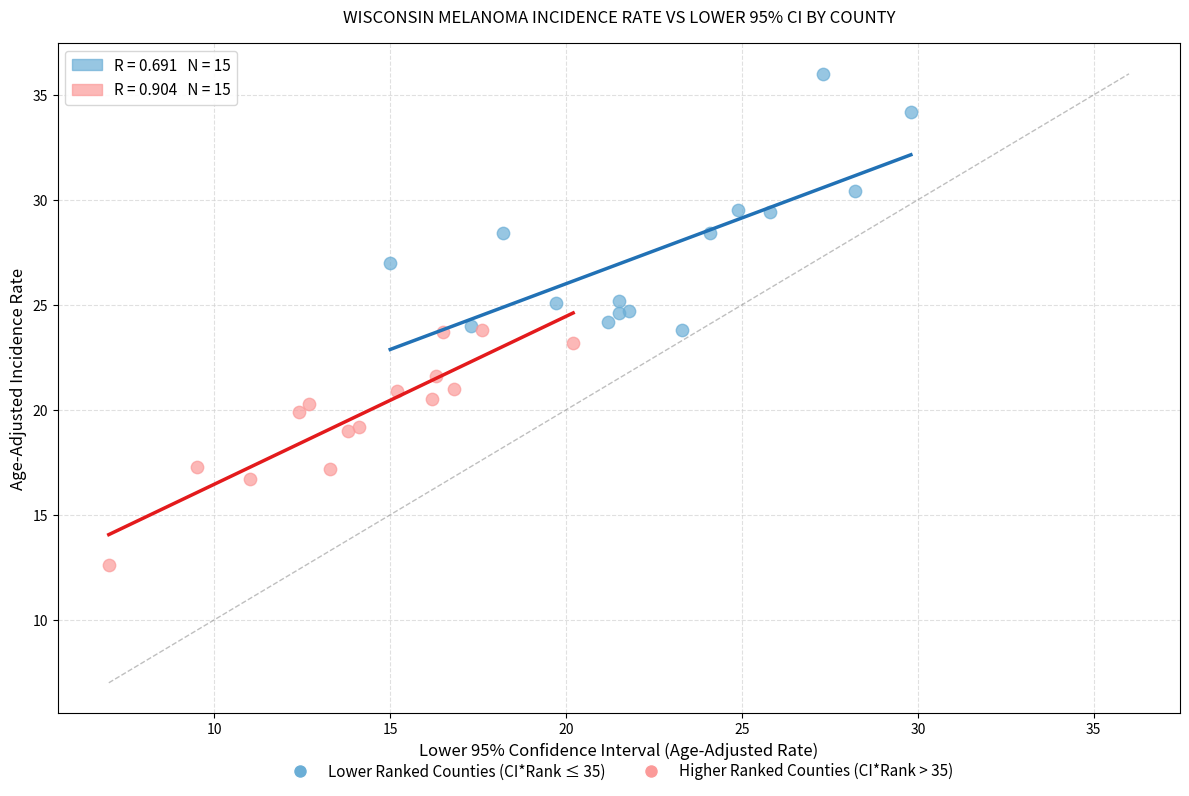

Which series contains the lowest Y value?

Higher Ranked Counties (CI*Rank > 35)